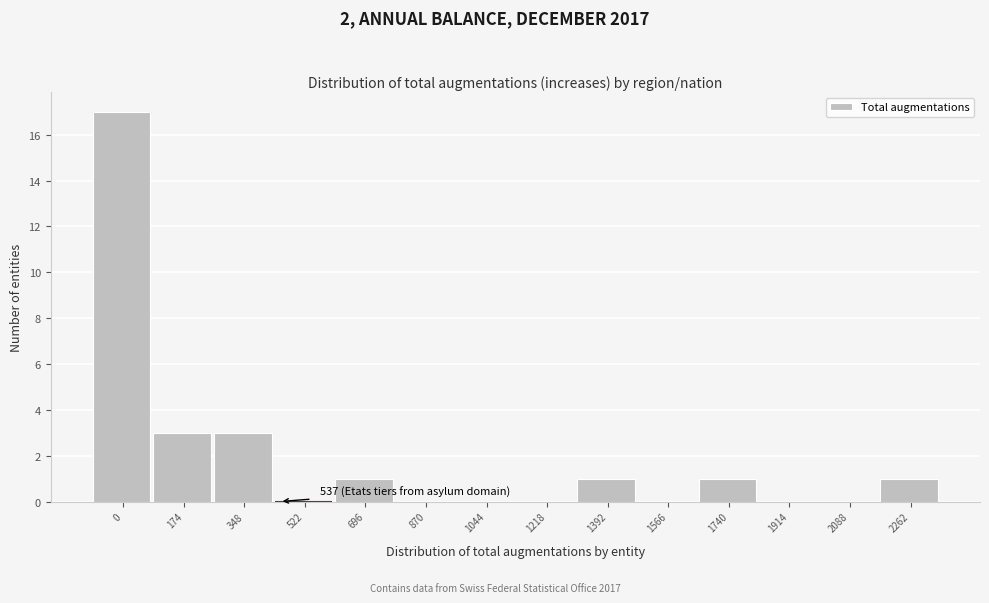

Reading left to right, list all the values displayed in this chart.

0=17	174=3	348=3	522=0	696=1	870=0	1044=0	1218=0	1392=1	1566=0	1740=1	1914=0	2088=0	2262=1